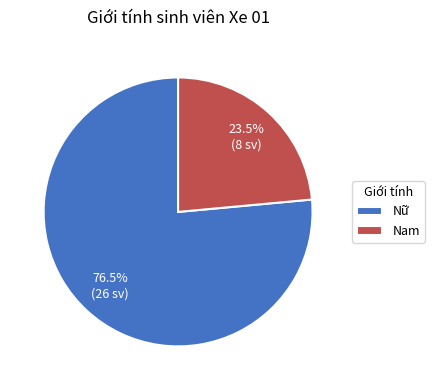

Which category has the smallest portion of the pie?

Nam